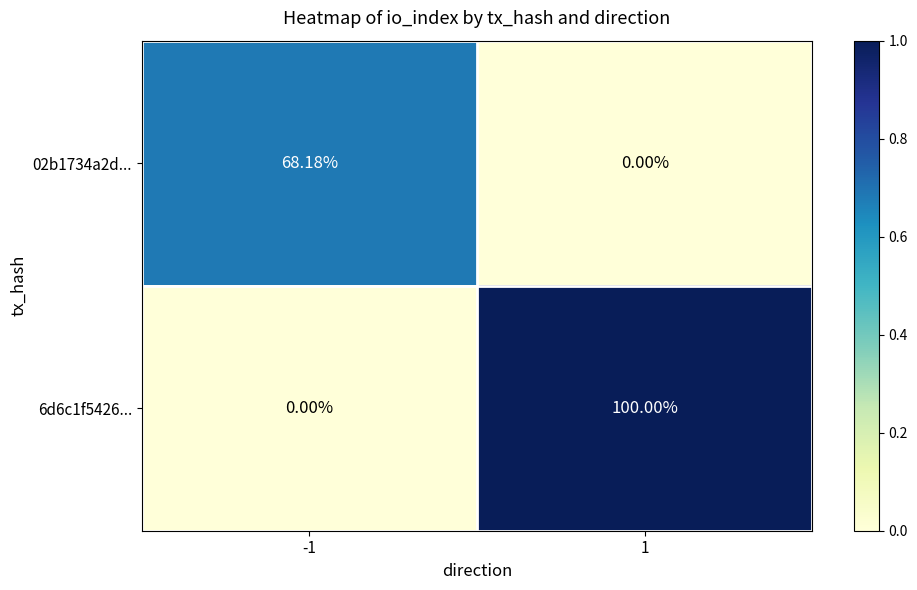

Is the value of 02b1734a2d... at -1 greater than the value of 6d6c1f5426... at -1?

Yes